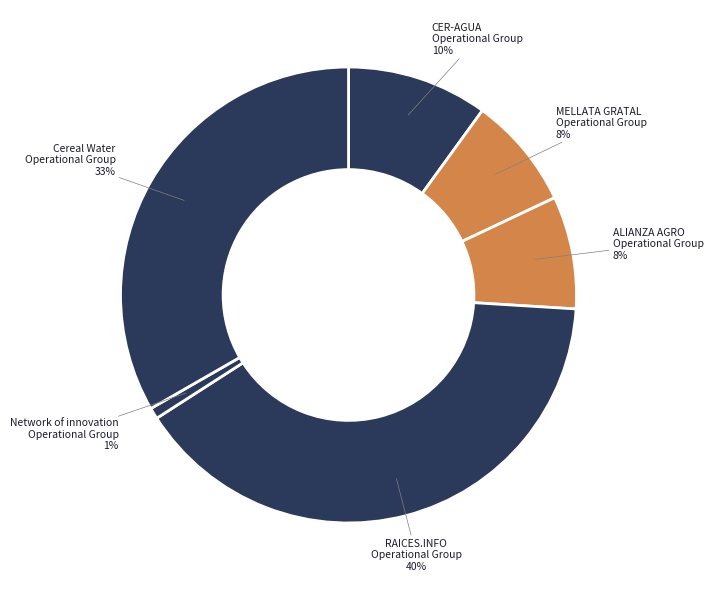

How many segments does this pie chart have?

6